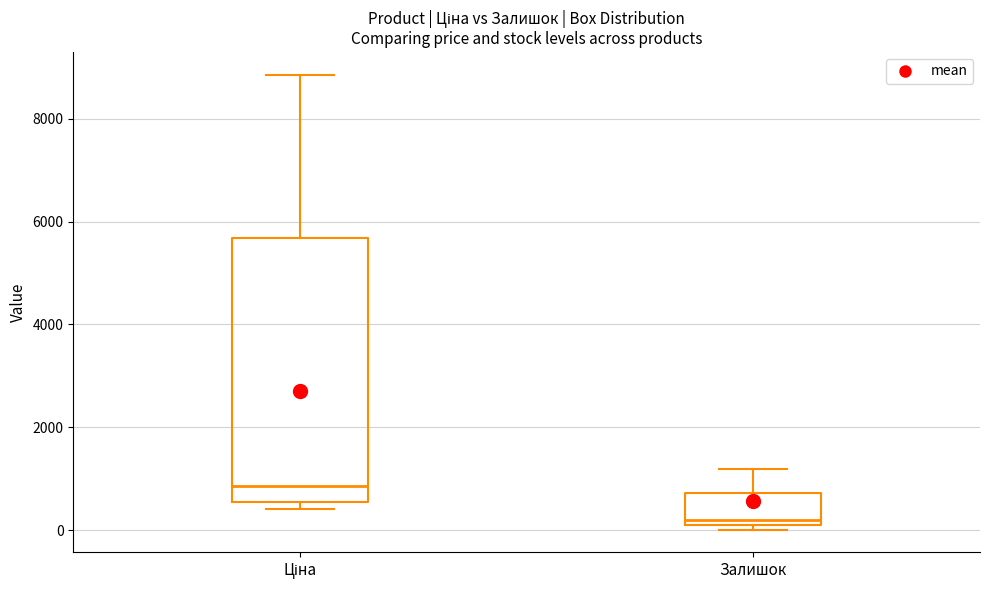

Which box has the lowest median line?

Залишок